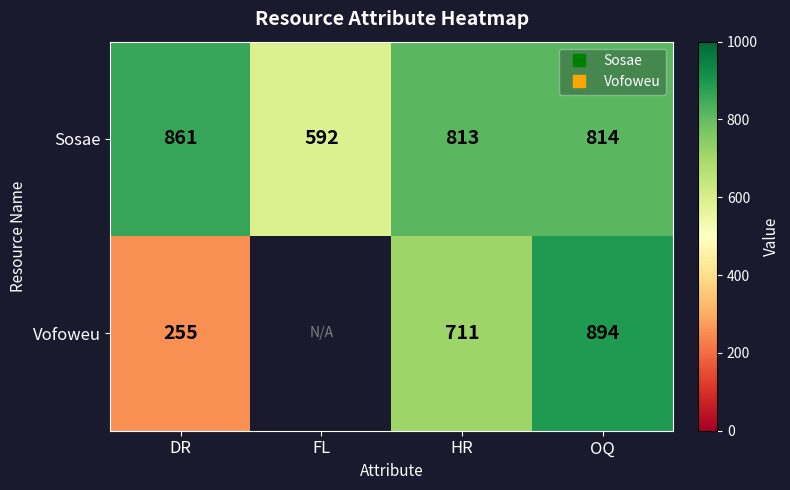

Is the value of Vofoweu at FL greater than the value of Sosae at DR?

No